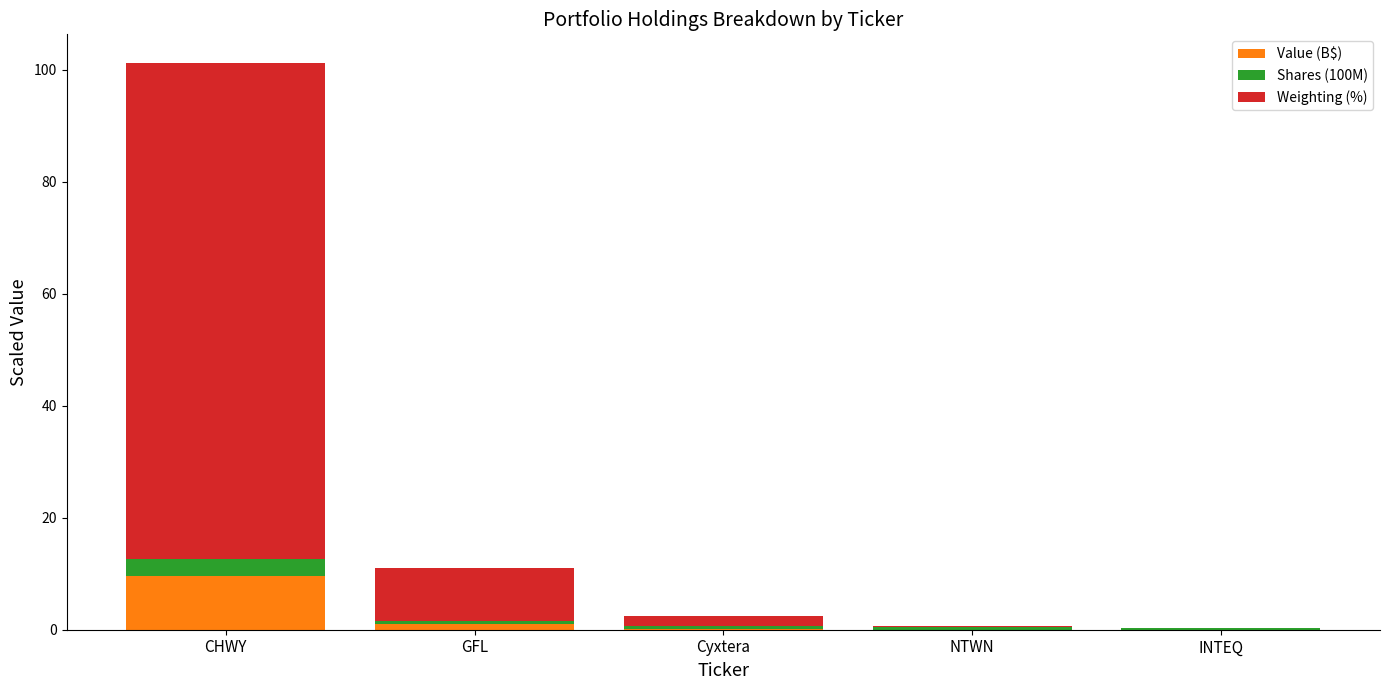

At which category is the sum across all series the highest?

CHWY